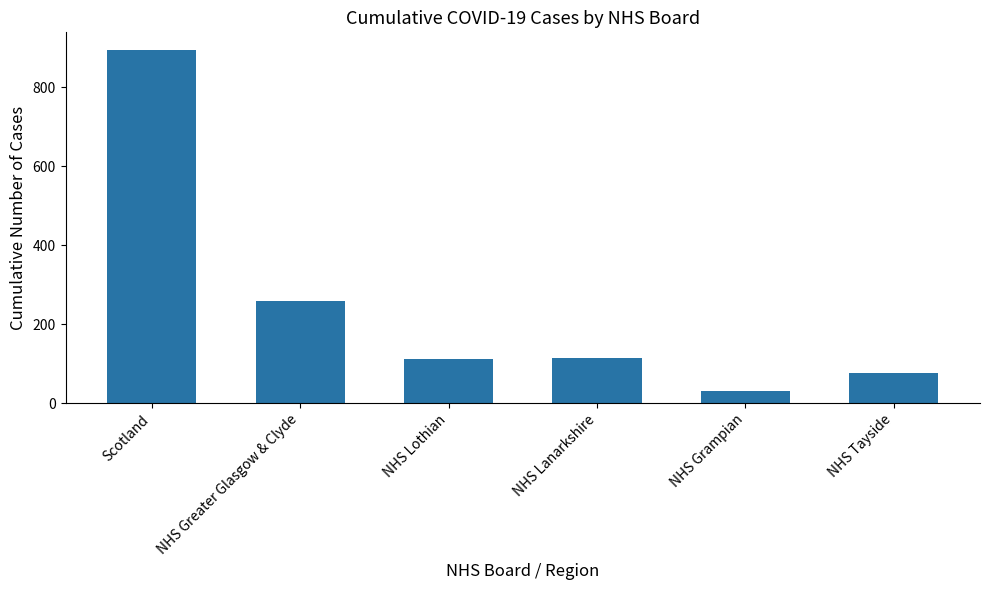

Which label corresponds to the smallest value in the chart?

NHS Grampian